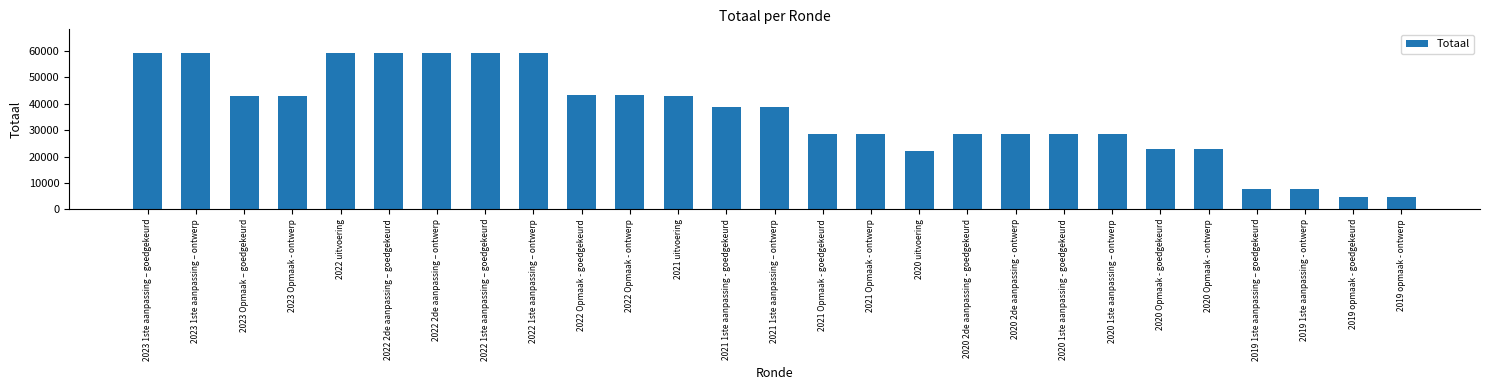

What is the maximum value shown in the chart?

59371